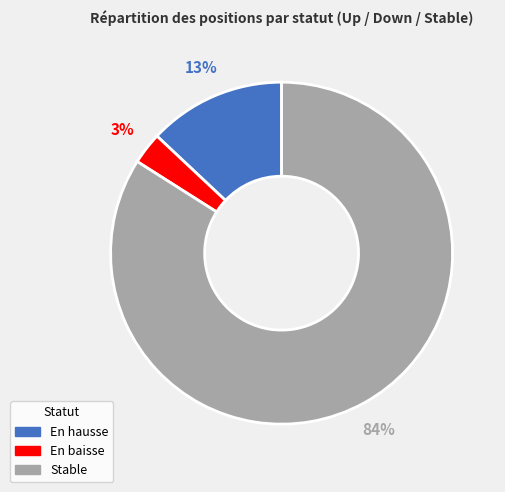

To the nearest percent, what is the difference between the largest and smallest slice percentages?

81%